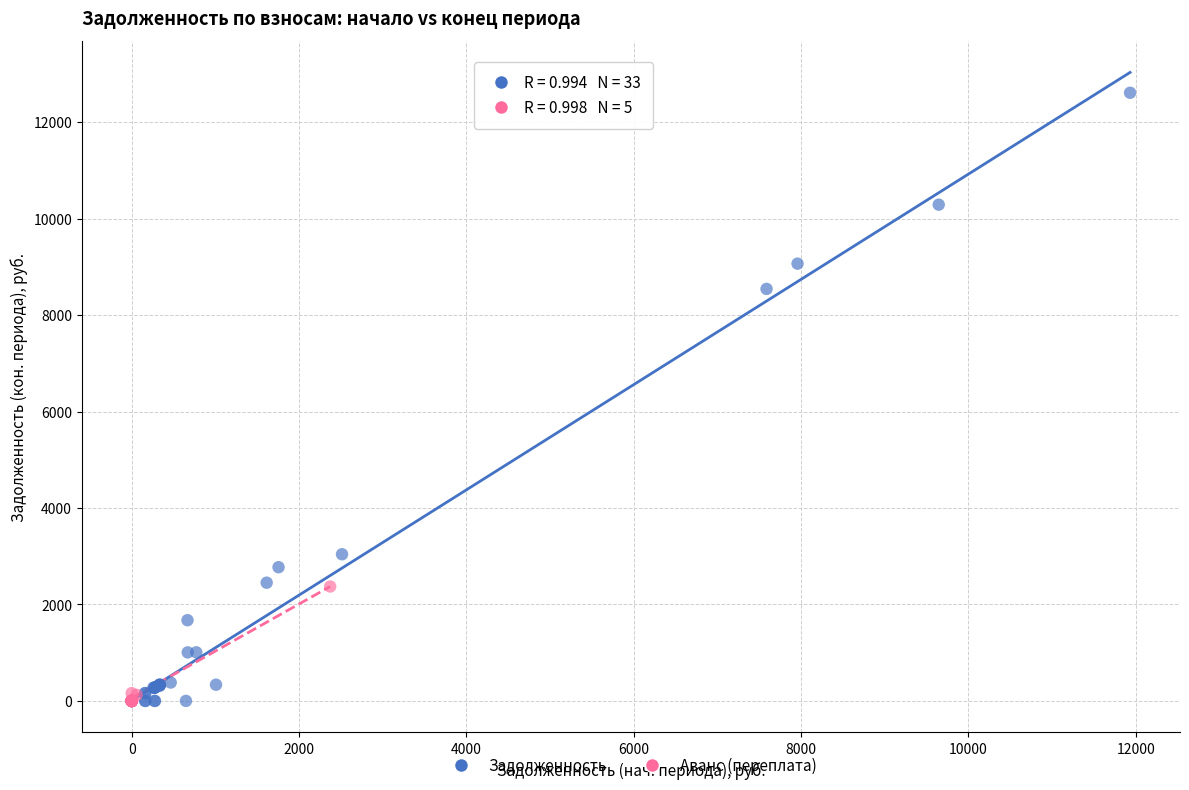

What are all the series names shown in the legend?

Задолженность, Аванс (переплата)